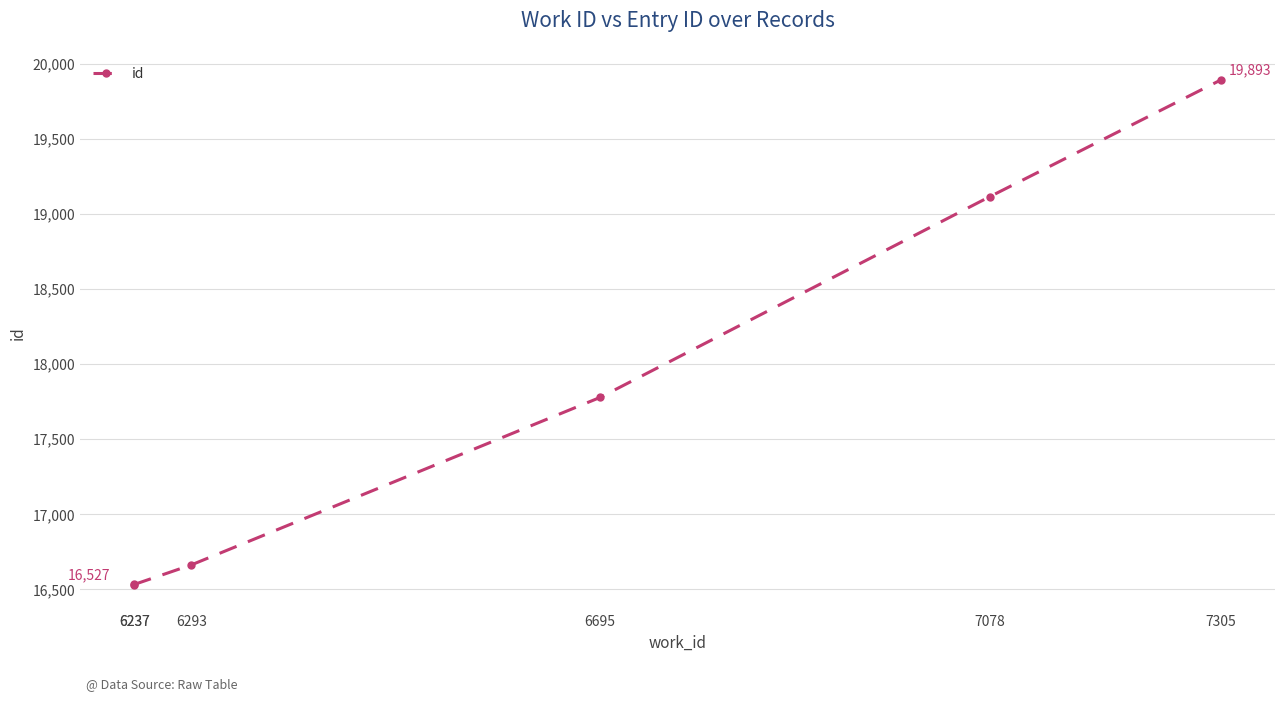

Rank the categories by value from lowest to highest.

6237, 6237, 6293, 6695, 7078, 7305